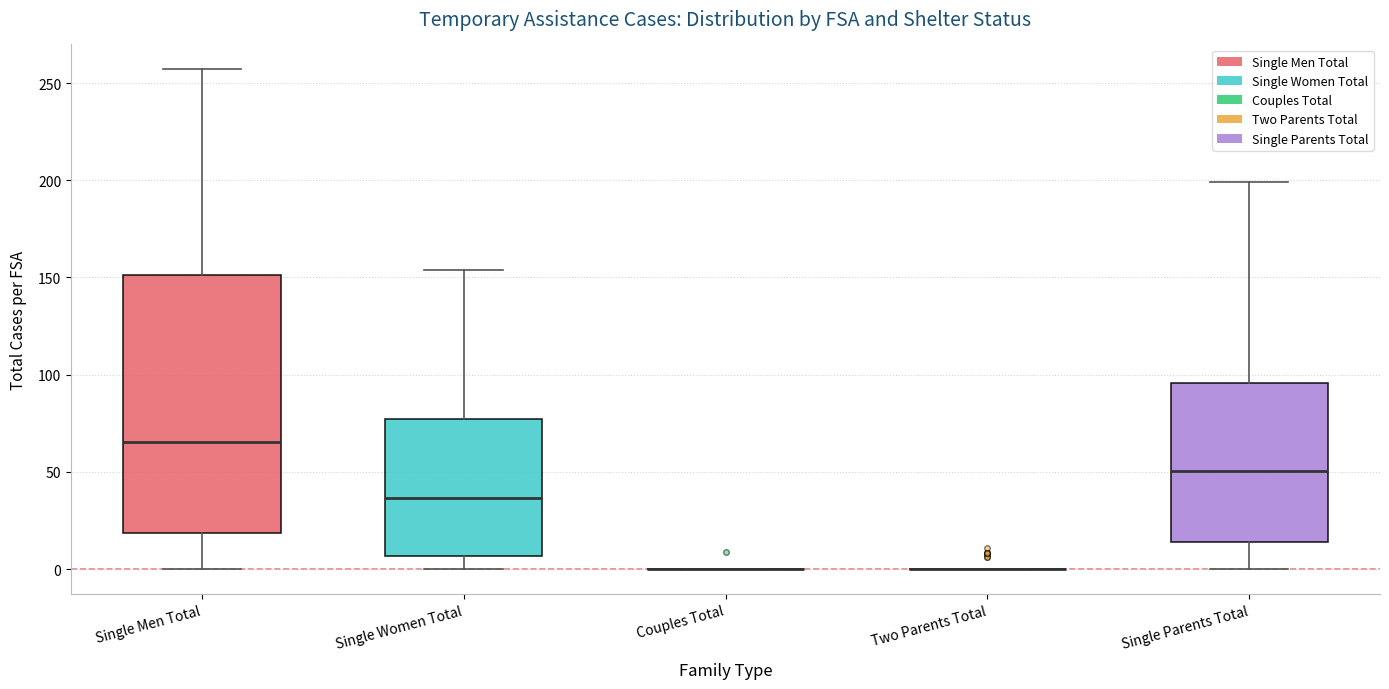

Reading left to right, transcribe this box plot: for each box, give where its median line is, the range the box spans, and where its two whiskers end, as read against the y-axis. The values are not printed on the chart, so give them approximately, as read against the axis.

Single Men Total: median 65, box 20 to 150, whiskers 0 to 255
Single Women Total: median 35, box 5 to 75, whiskers 0 to 155
Couples Total: box collapsed to a line at 0, whiskers 0 to 0
Two Parents Total: box collapsed to a line at 0, whiskers 0 to 0
Single Parents Total: median 50, box 15 to 95, whiskers 0 to 200